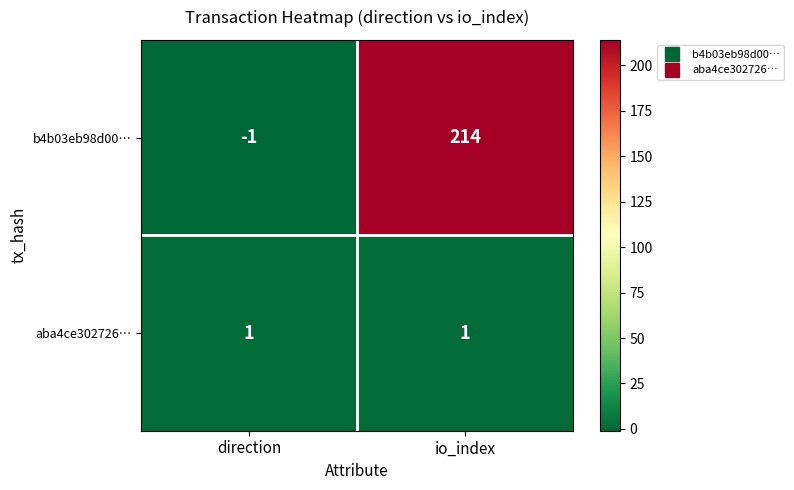

The aba4ce302726… series shows 1 at io_index. True or false?

True